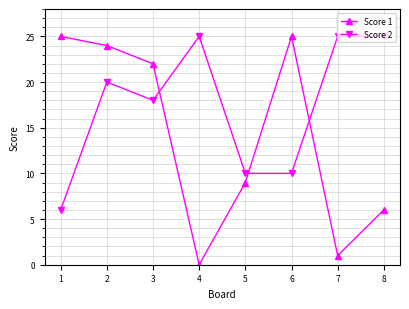

List the series in order of their overall mean, highest first.

Score 2, Score 1